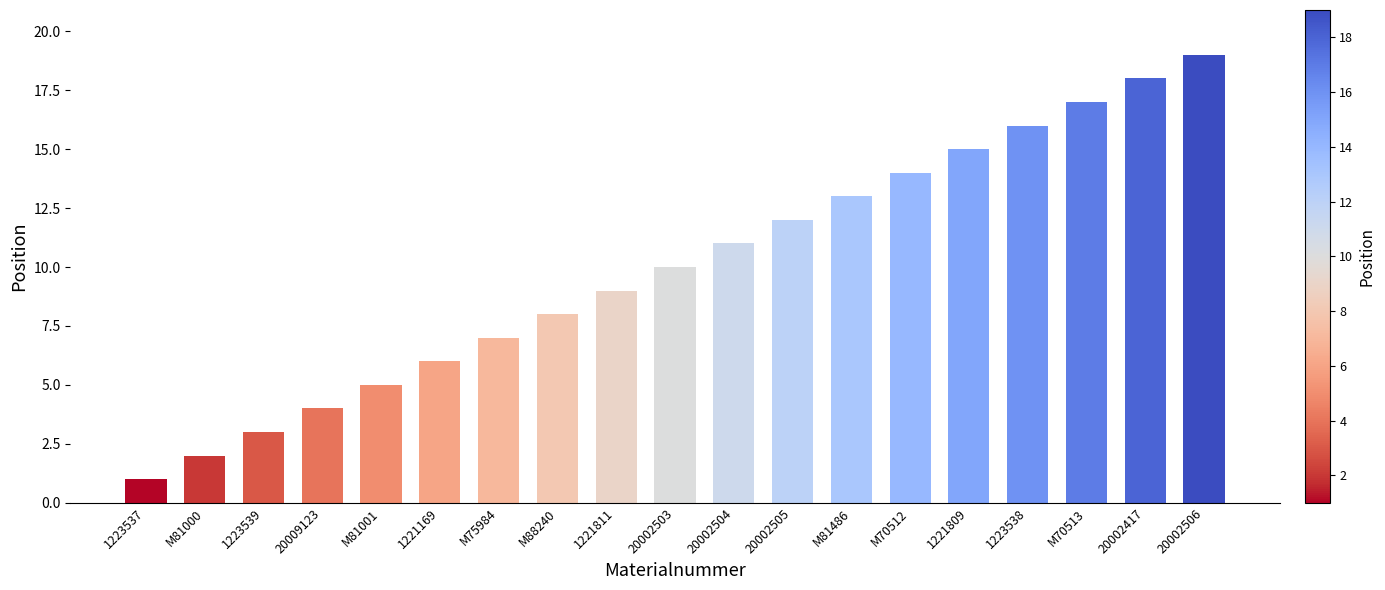

Is it true that the value at M81000 is 3?

False